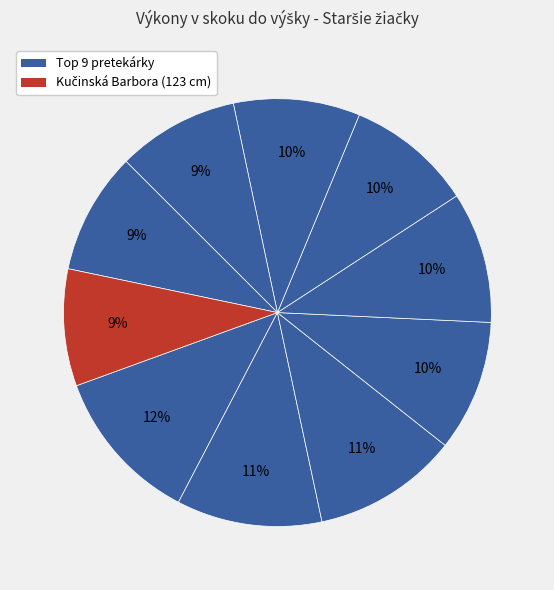

Count the number of slices in the pie.

10